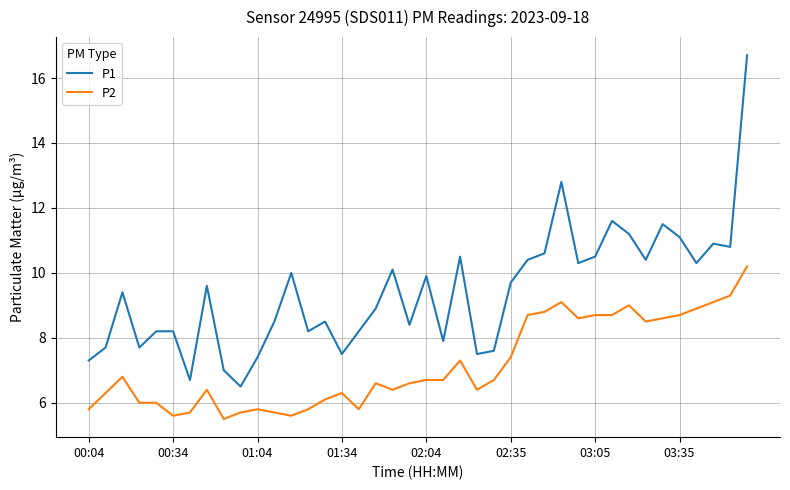

True or false: P2 and P1 cross at least once.

False